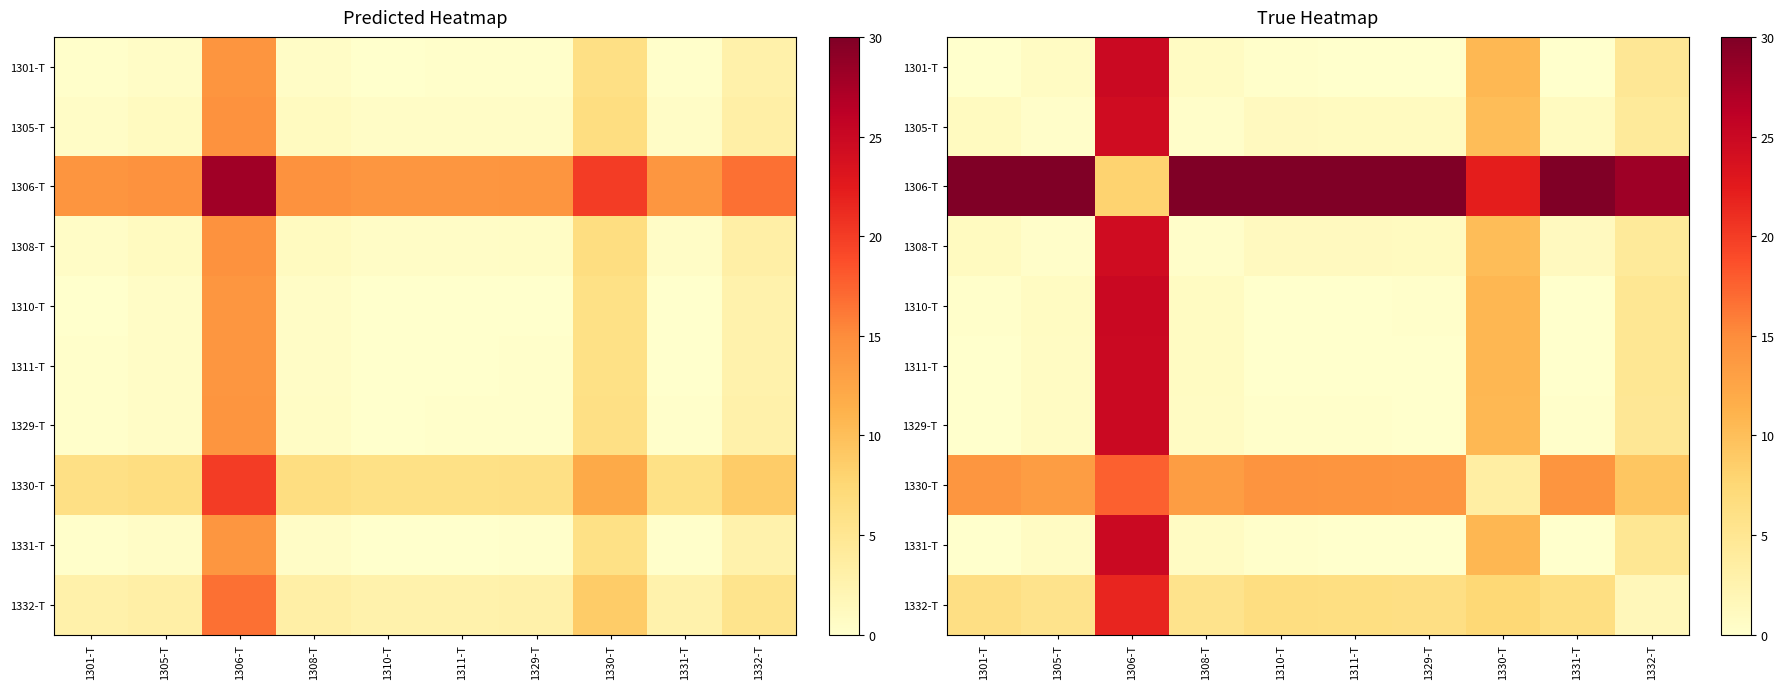

The value of 1311-T at 1305-T is 0.4. True or false?

False